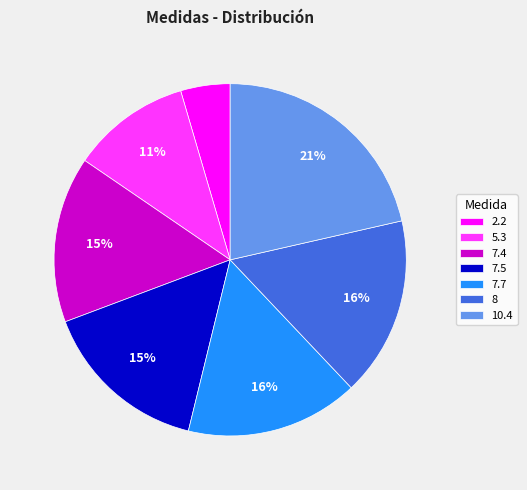

Which slice is the smallest?

2.2